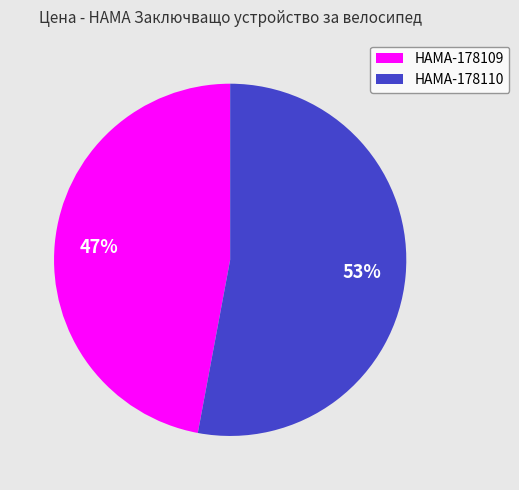

Which has a higher value, HAMA-178109 or HAMA-178110?

HAMA-178110